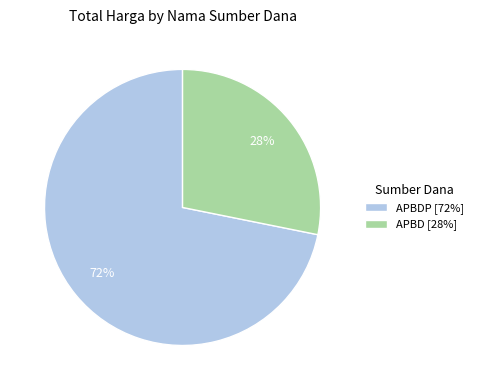

What is the ratio of the value at APBD [28%] to the value at APBDP [72%]?

0.4